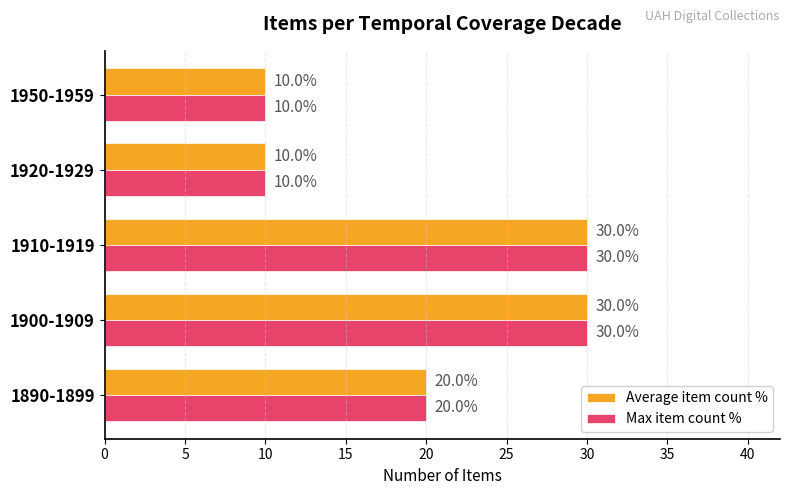

At how many categories does at least one series exceed 25?

2